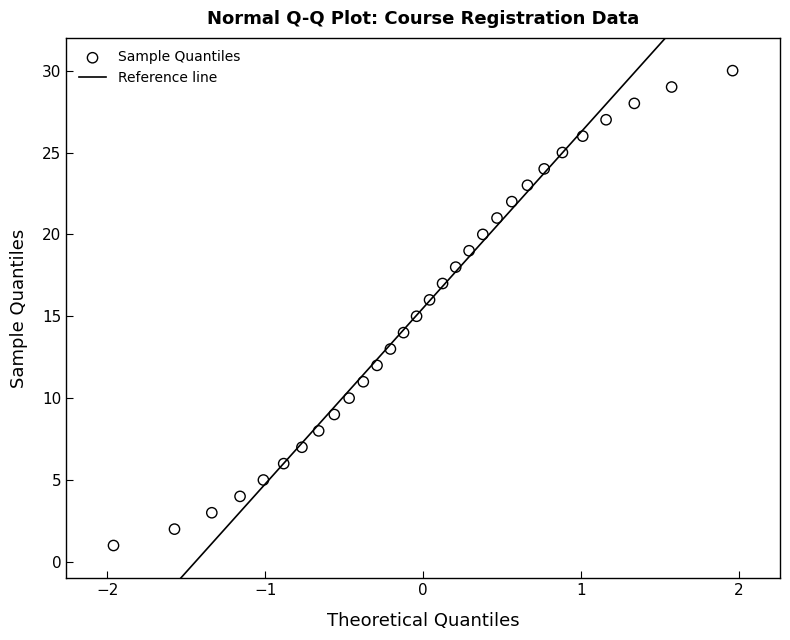

What is the range of Y values (max minus min)?

29